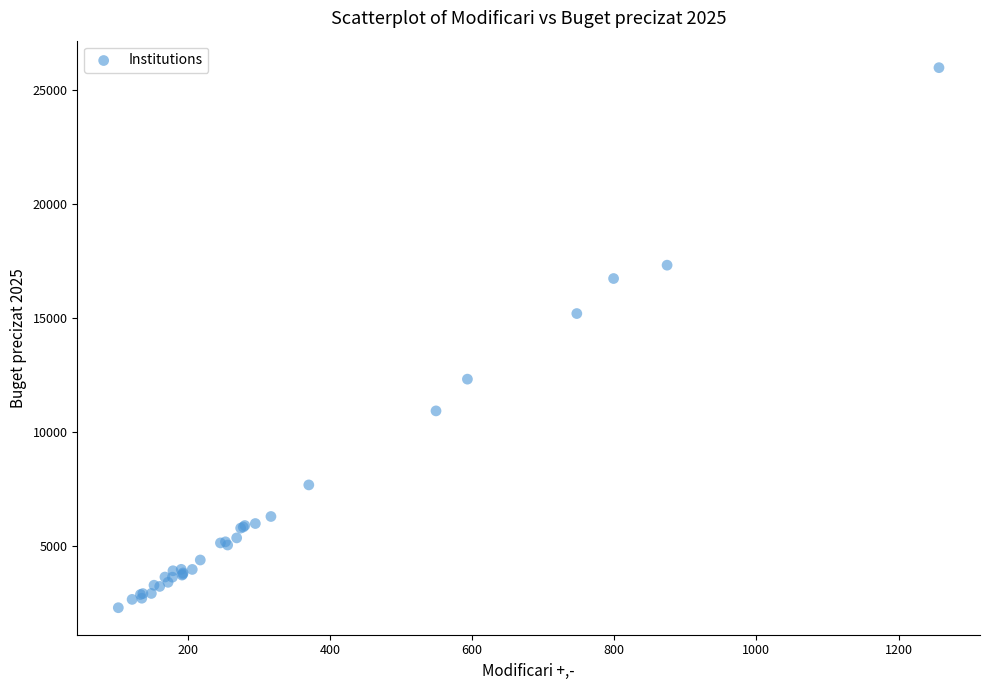

What Y value in the scatter plot is closest to 14128?

15187.7